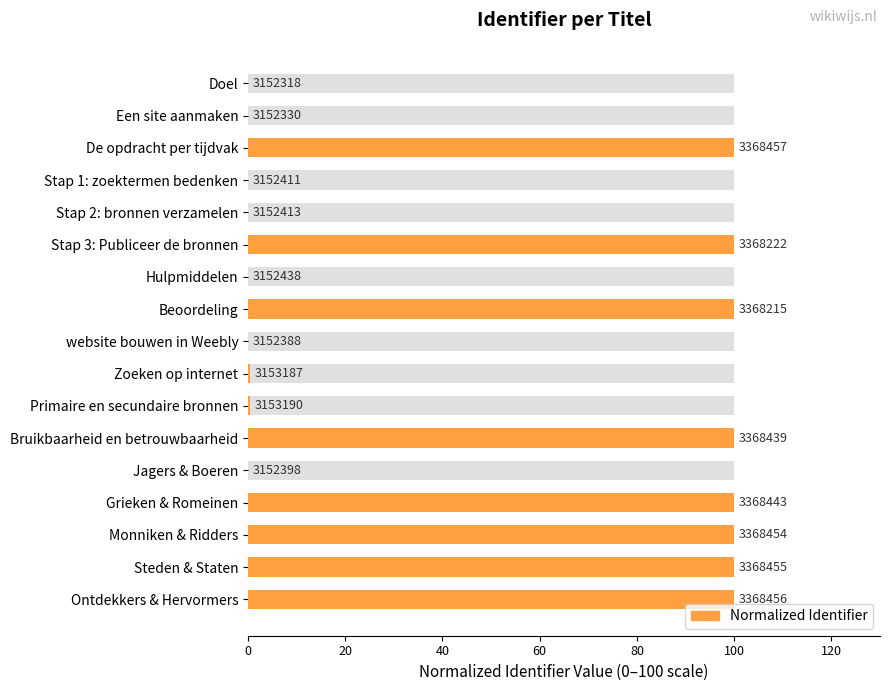

What is the average value?

47.1